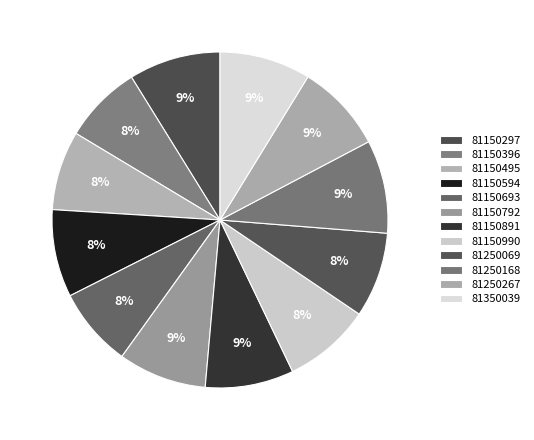

How many slices are in this pie chart?

12